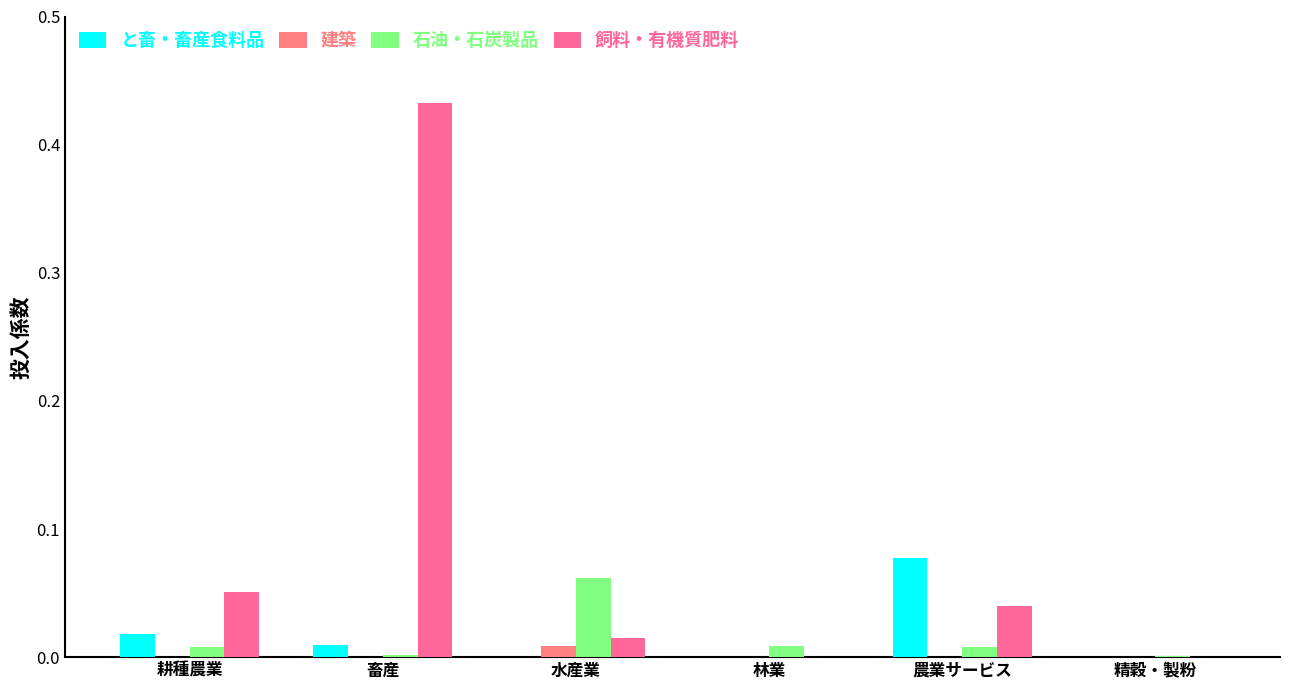

At 精穀・製粉, list the series in order from smallest to largest.

と畜・畜産食料品, 建築, 飼料・有機質肥料, 石油・石炭製品